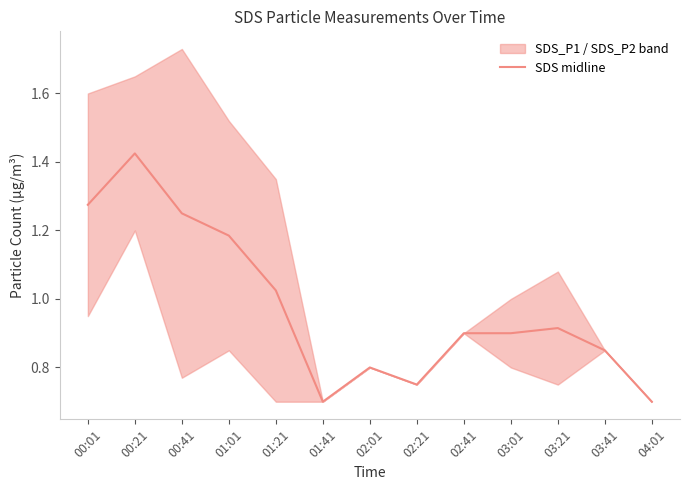

What is the label of the 4th point from the left?

01:01